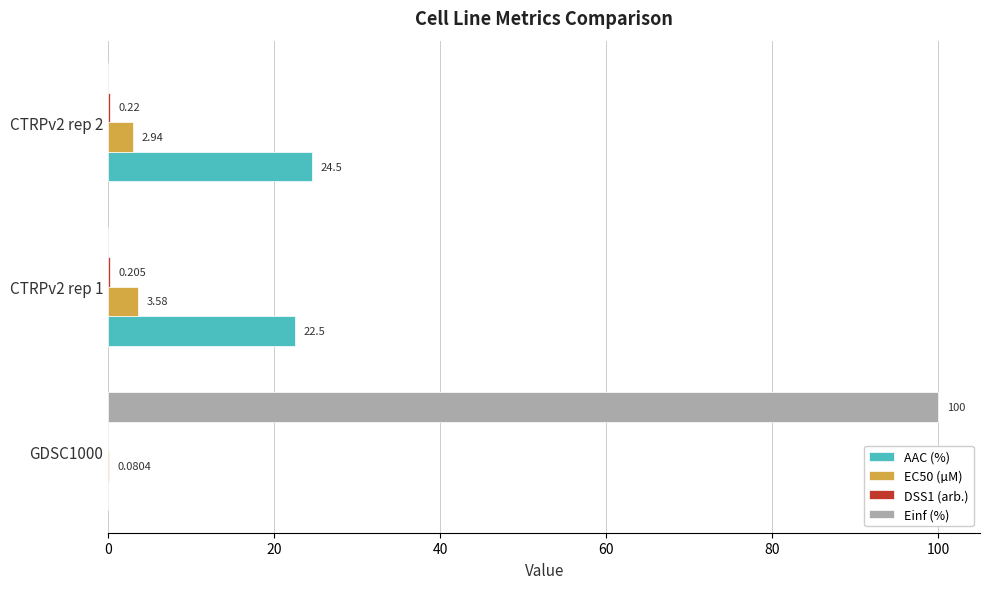

Is the value of EC50 (µM) at GDSC1000 greater than the value of AAC (%) at CTRPv2 rep 2?

No